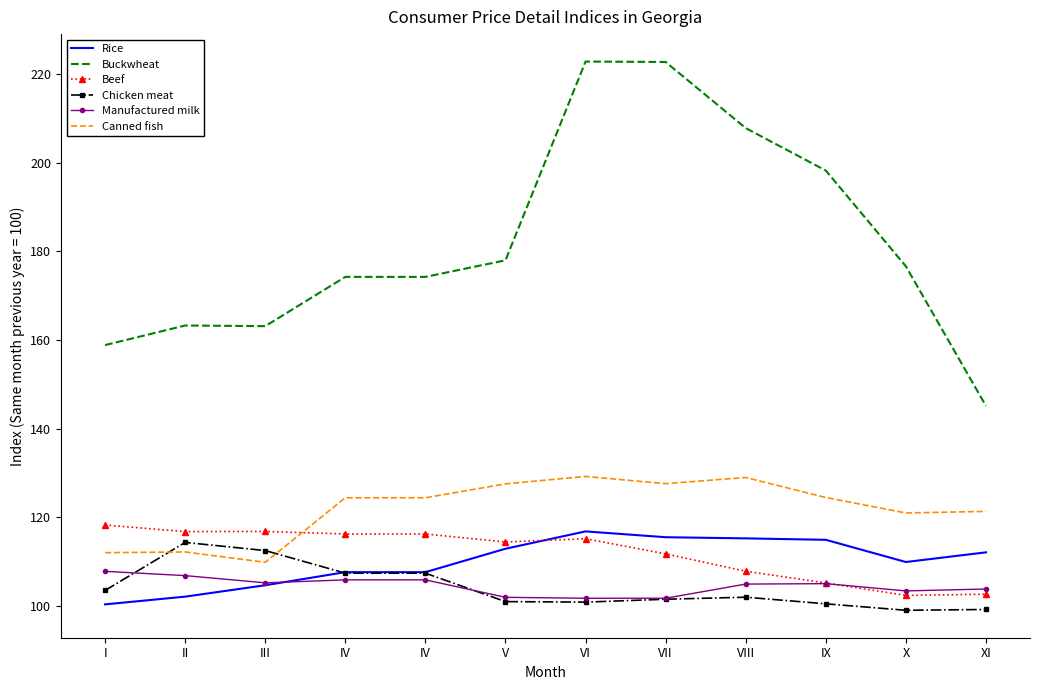

What is the label of the 7th point from the right?

V